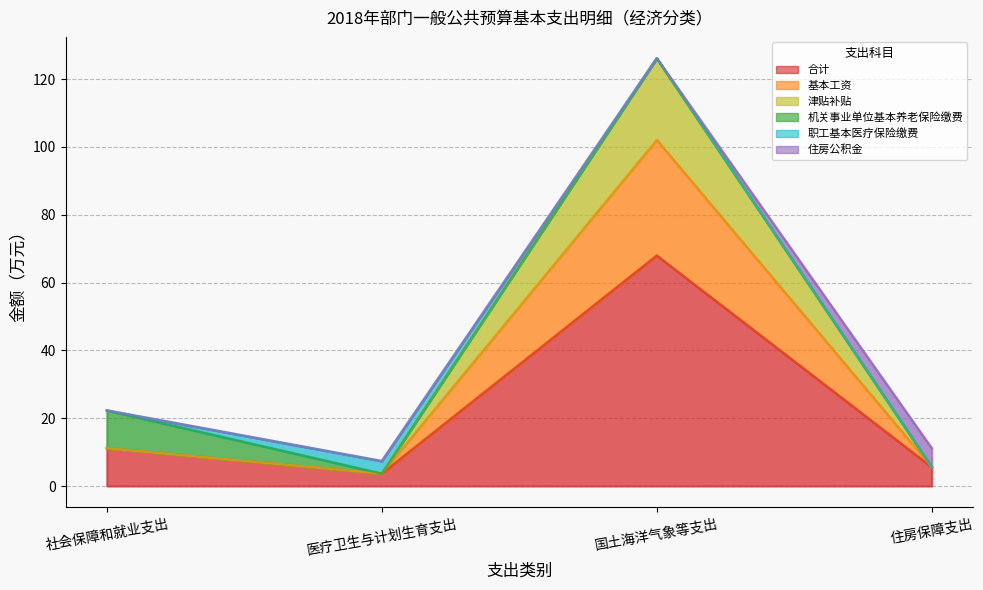

True or false: 津贴补贴 and 合计 cross at least once.

False